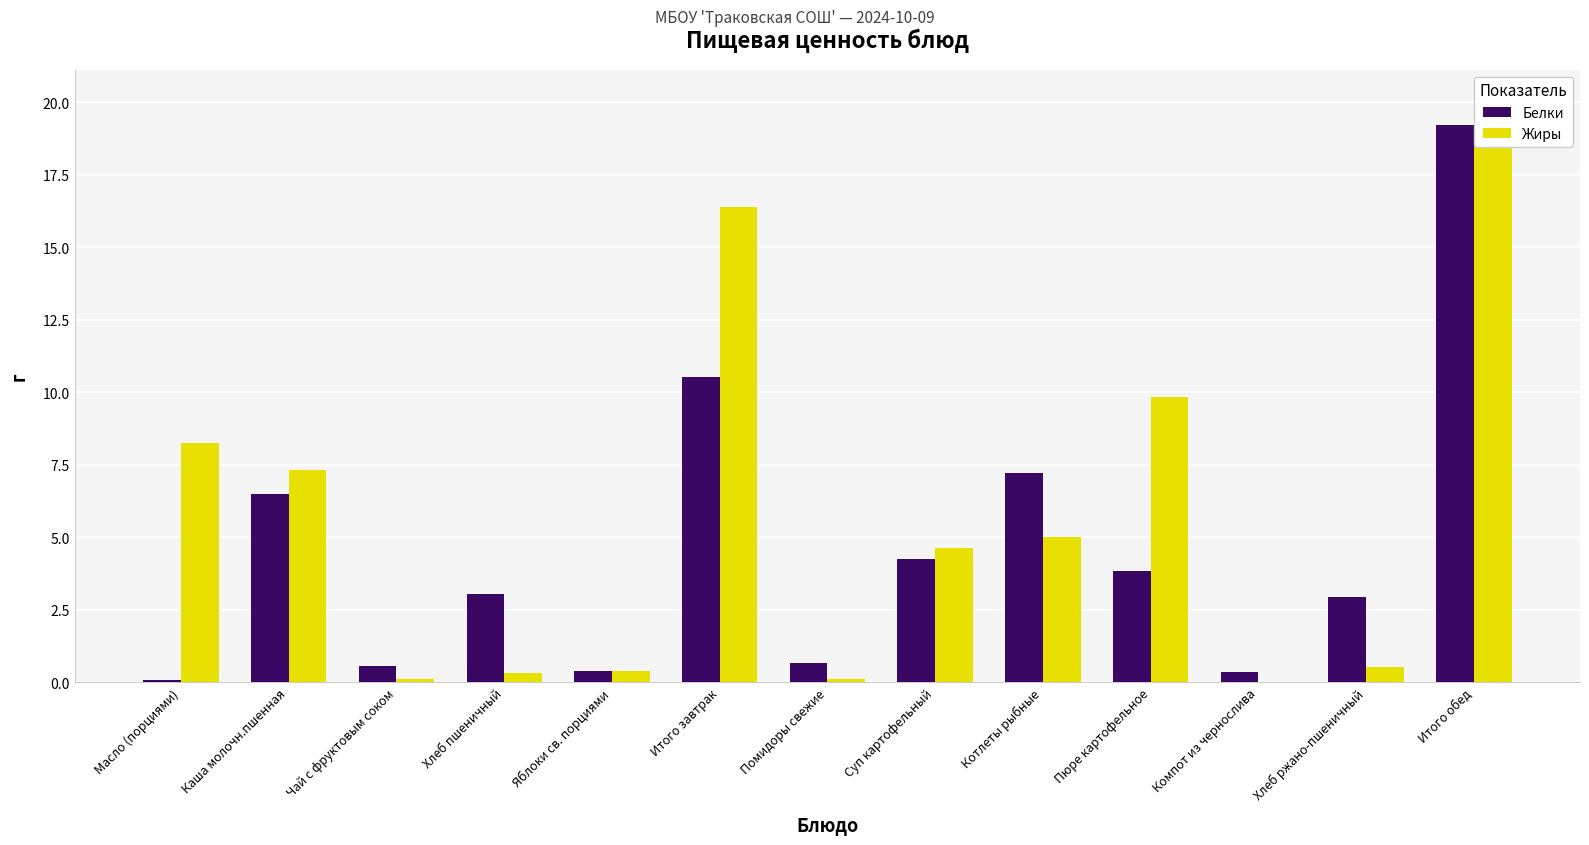

Reading left to right, what are all the values shown in this chart?

Белки: 0.1	6.5	0.5	3.0	0.4	10.5	0.7	4.2	7.2	3.8	0.3	2.9	19.2
Жиры: 8.2	7.3	0.1	0.3	0.4	16.4	0.1	4.6	5.0	9.8	0.0	0.5	20.1